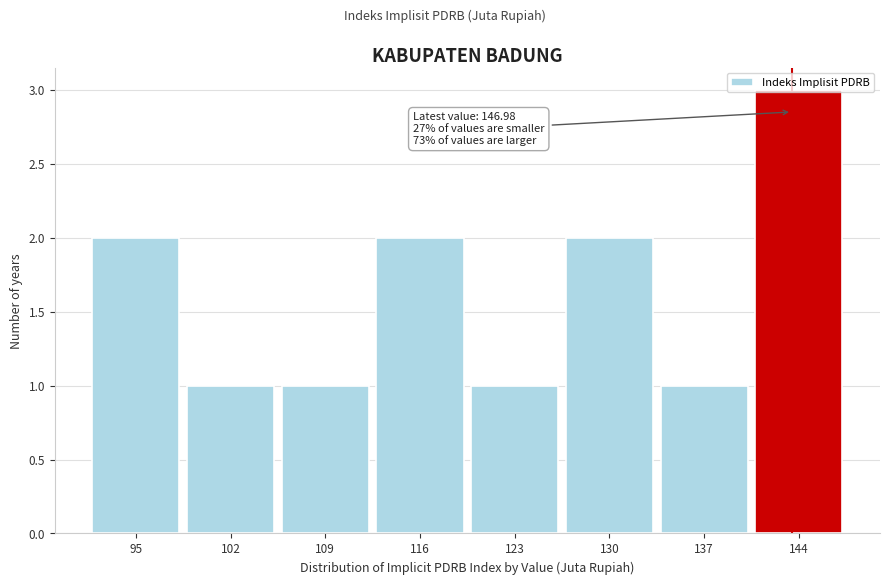

Which label corresponds to the largest value in the chart?

144